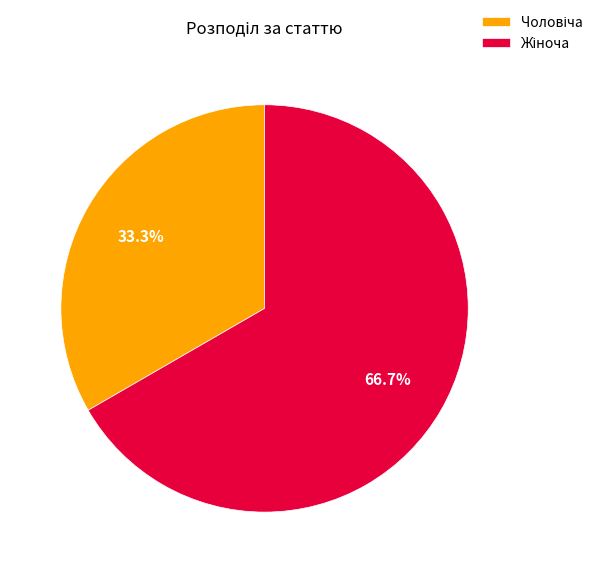

Does any single category account for the majority?

Yes